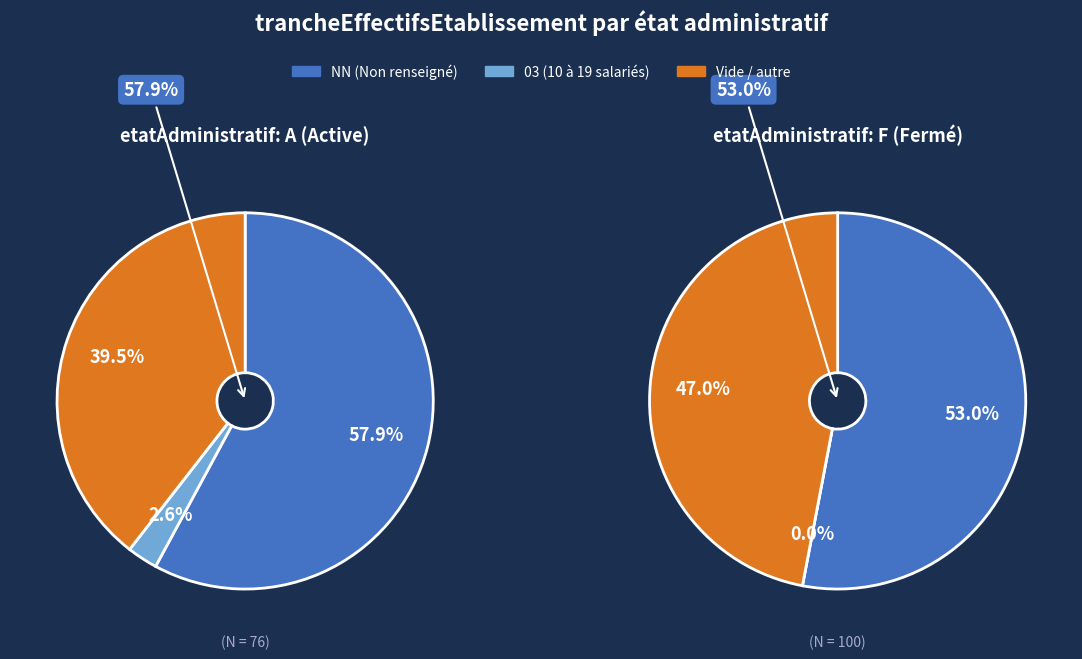

Combined, do NN and 00 account for over 50%?

Yes